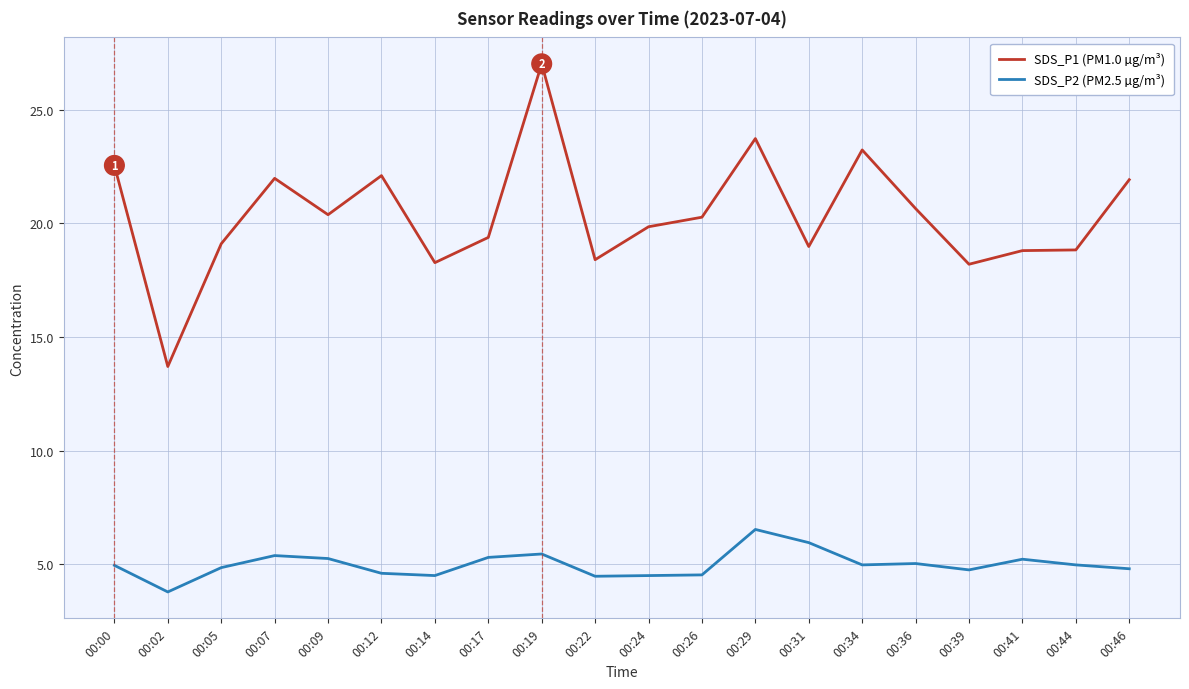

At which category does the chart reach its peak across all series?

00:19